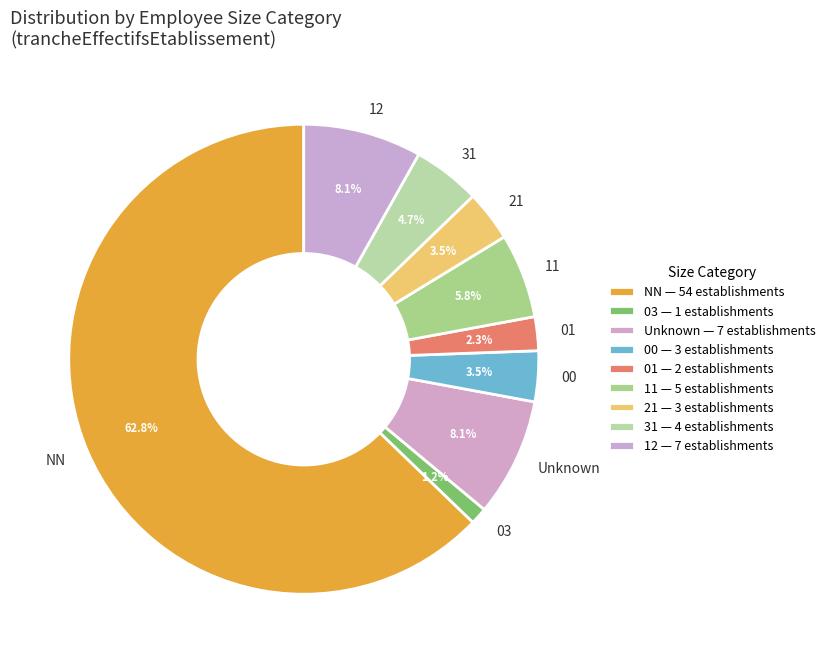

What percentage is the 11 slice, to the nearest percent?

6%